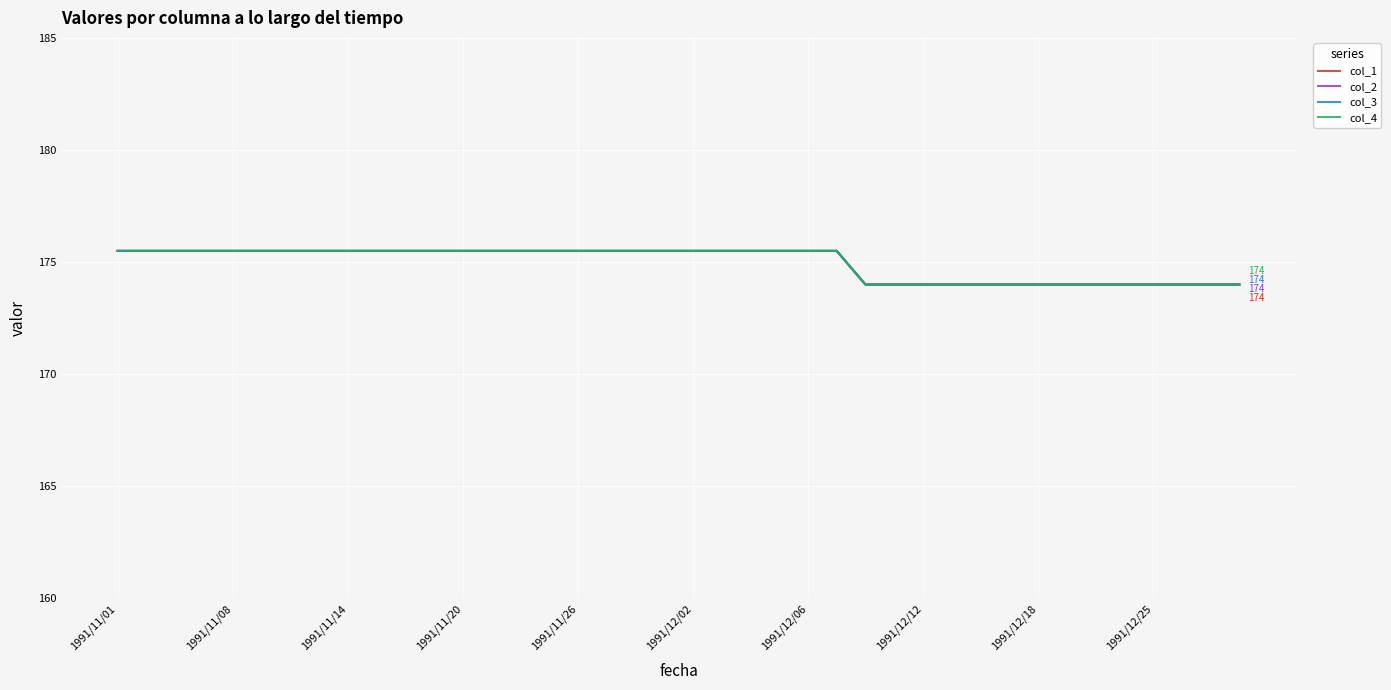

Does the chart have visible grid lines?

Yes